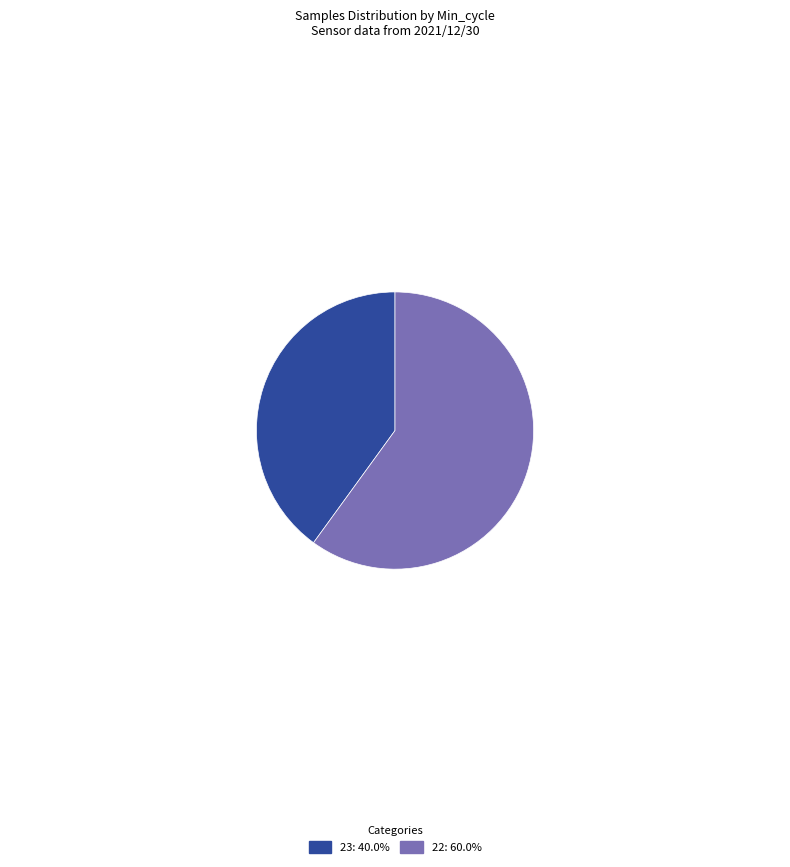

What is the ratio of the value at 22: 60.0% to the value at 23: 40.0%?

1.5